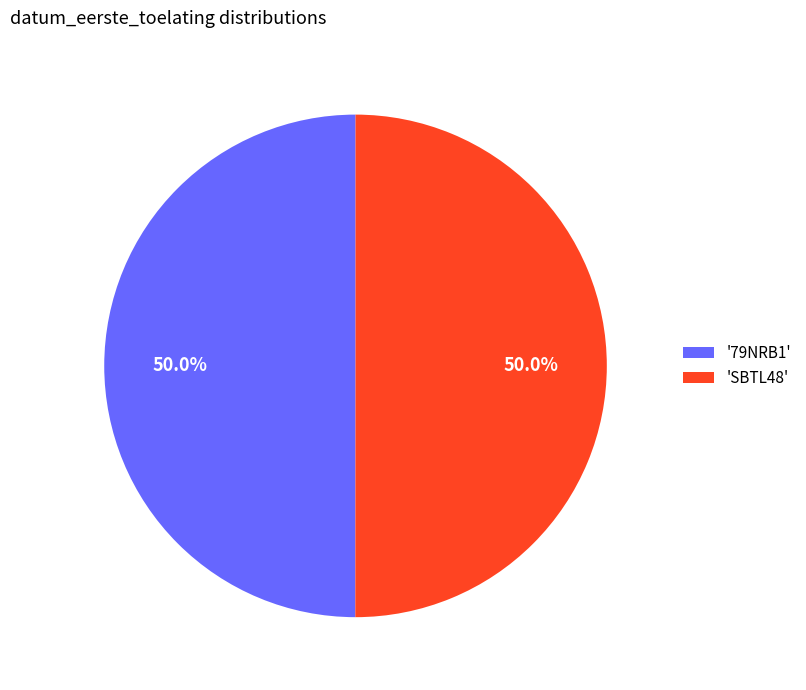

What is the ratio of the value at '79NRB1' to the value at 'SBTL48'?

1.0